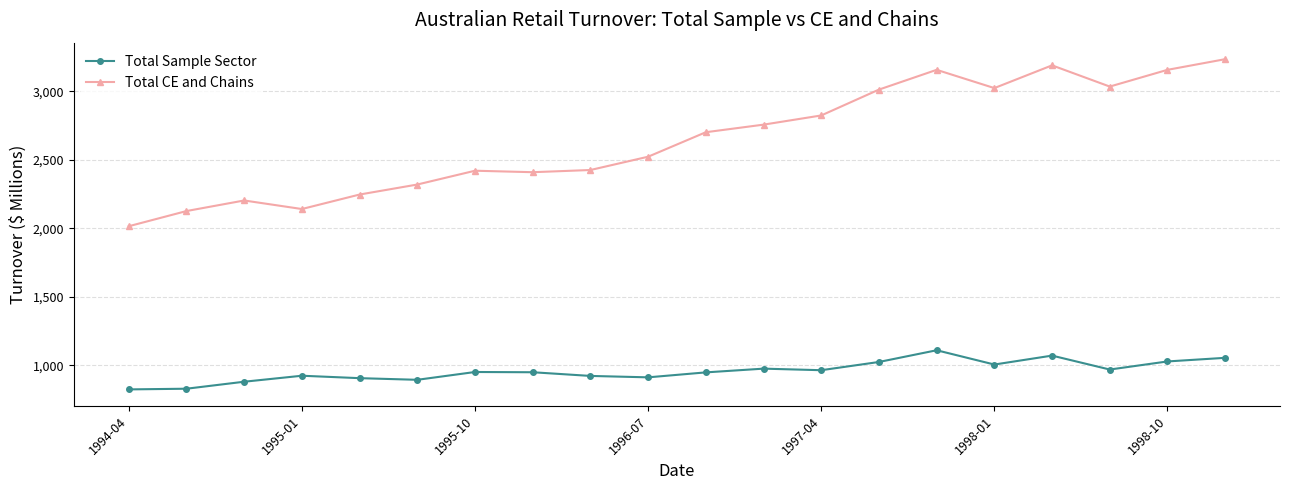

What is the difference between the maximum and minimum values in the Total Sample Sector series?

285.9